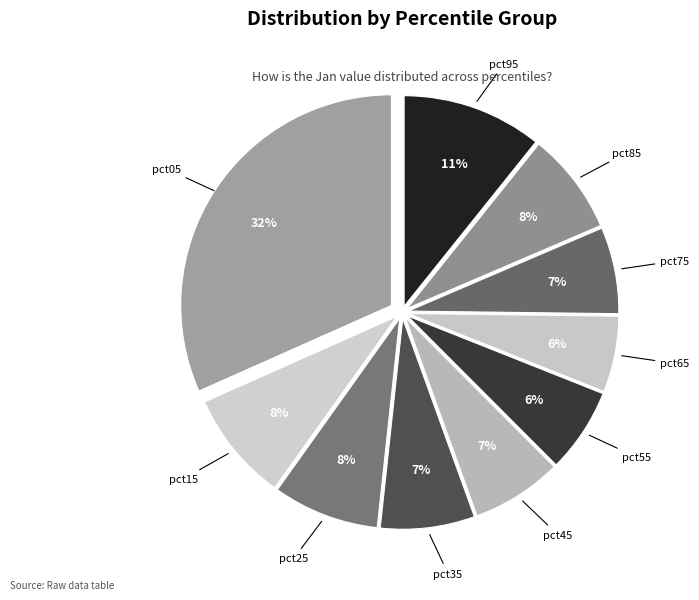

Between pct25 and pct95, which is larger?

pct95